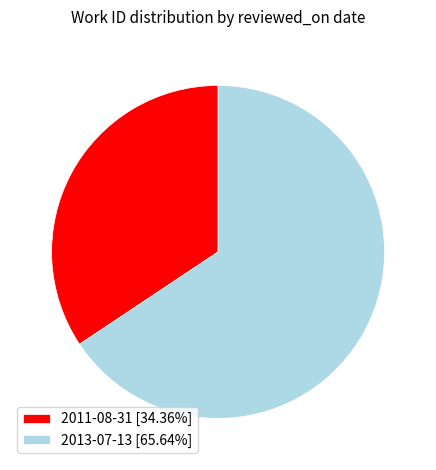

Which slice is the smallest?

2011-08-31